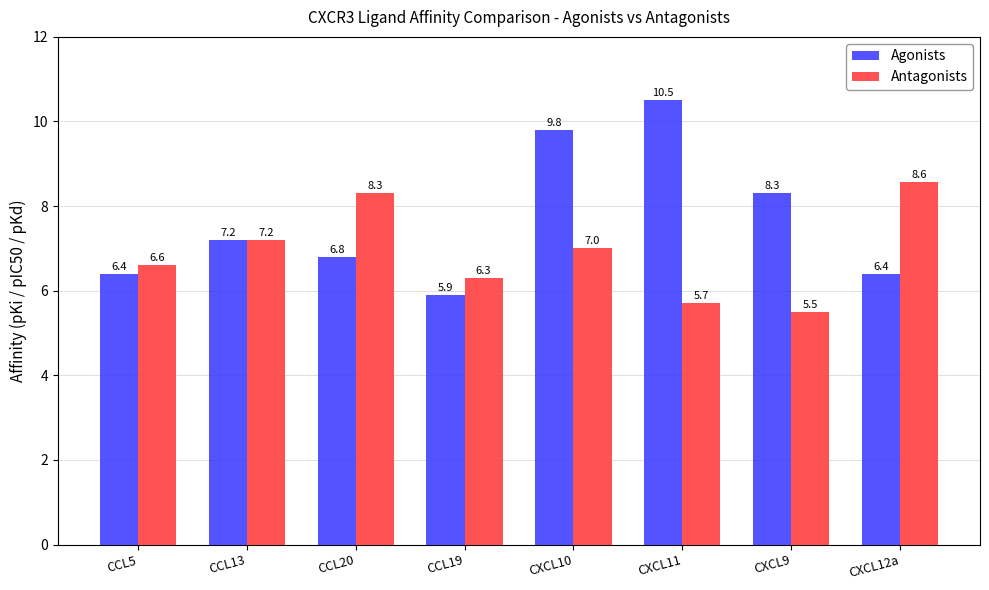

Does the chart contain stacked bars?

No